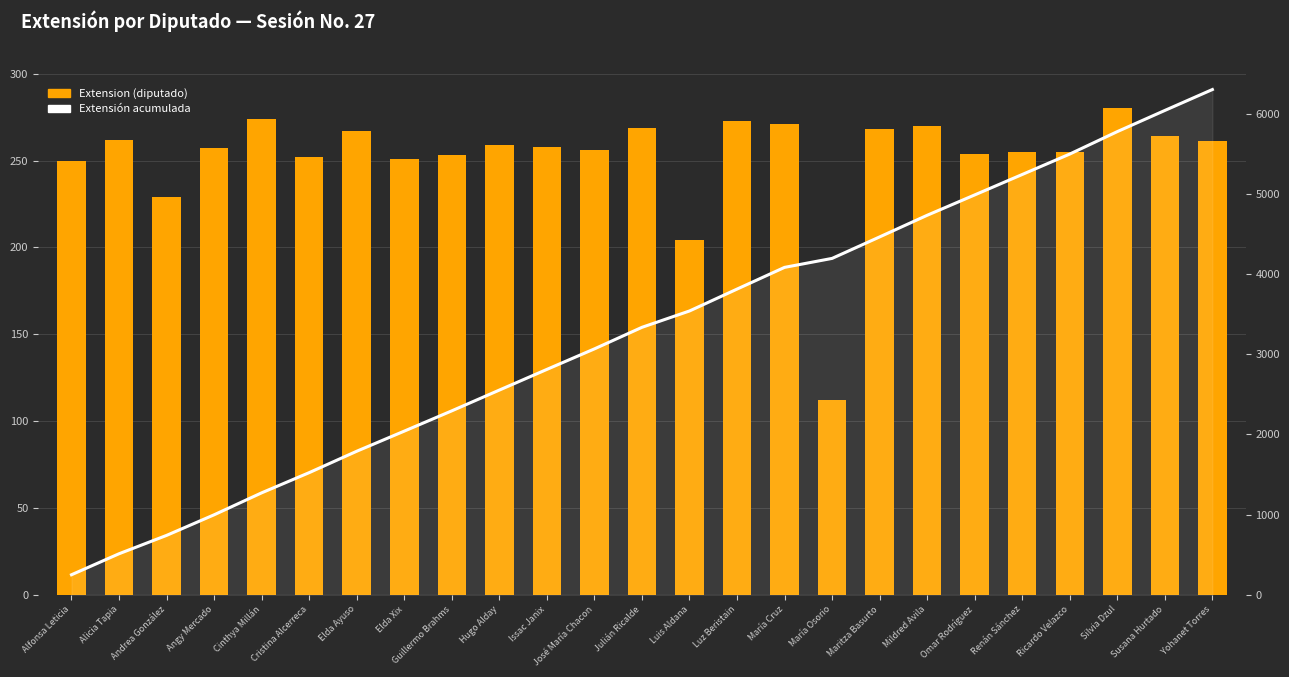

True or false: Extensión acumulada has a value of 6043 at Susana Hurtado.

True